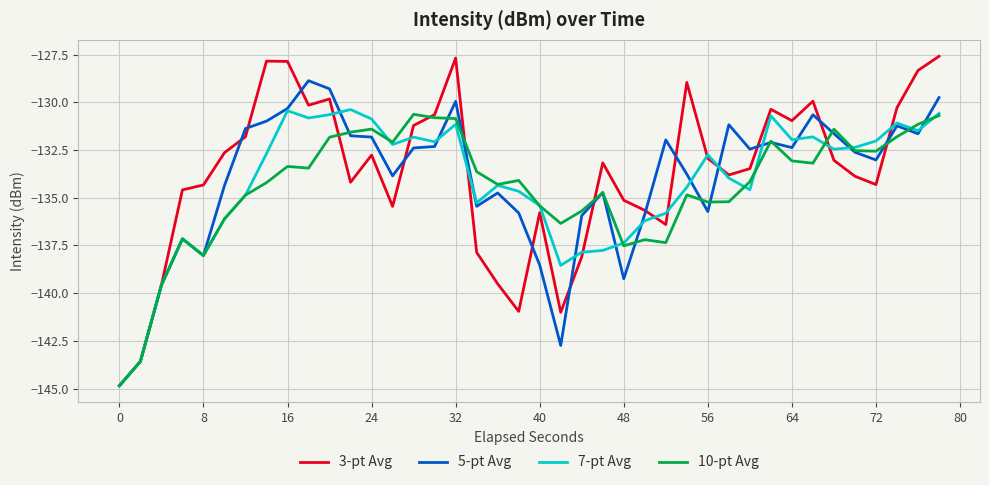

Which series has the widest spread of values?

3-pt Avg